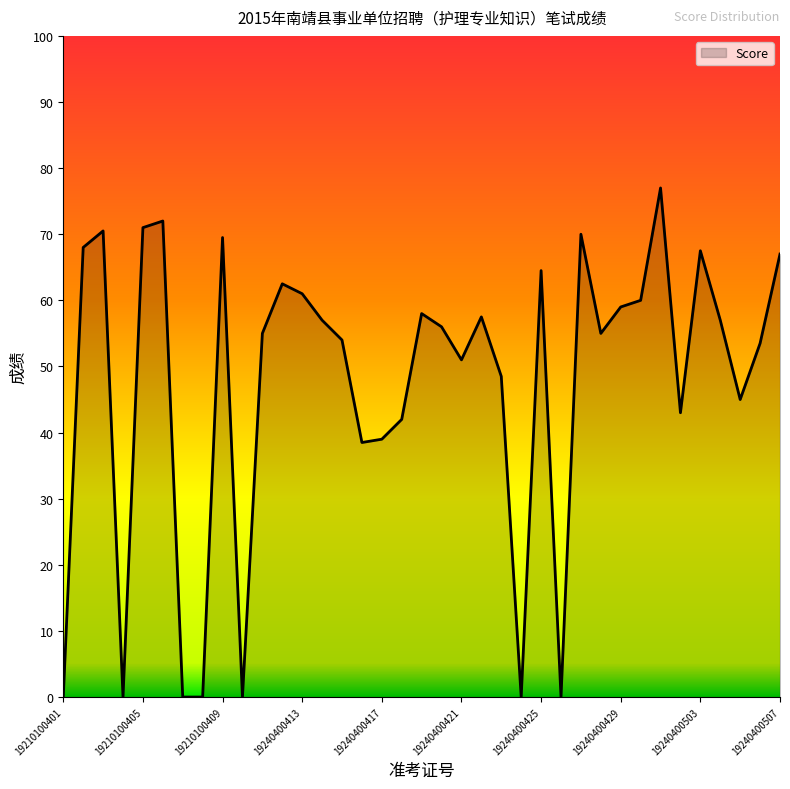

Reading left to right, transcribe all the data shown in this chart.

0.0	68.0	70.5	0.0	71.0	72.0	0.0	0.0	69.5	0.0	55.0	62.5	61.0	57.0	54.0	38.5	39.0	42.0	58.0	56.0	51.0	57.5	48.5	0.0	64.5	0.0	70.0	55.0	59.0	60.0	77.0	43.0	67.5	57.0	45.0	53.5	67.0